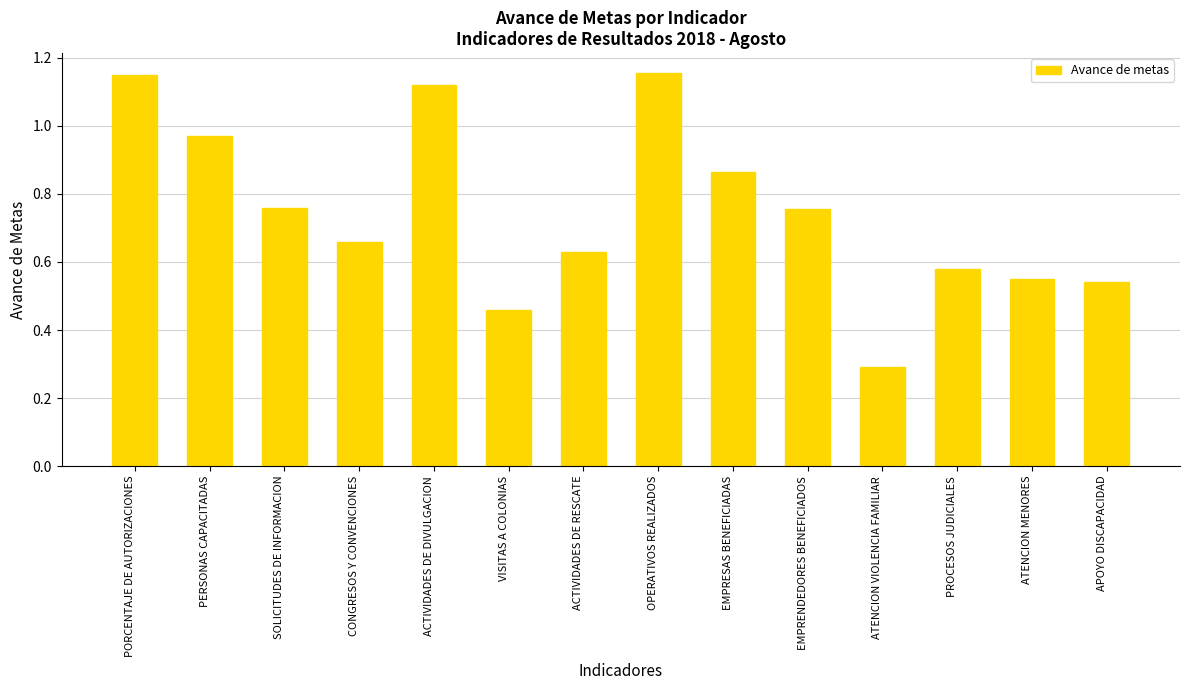

At which label is the value closest to 0?

ATENCION VIOLENCIA FAMILIAR